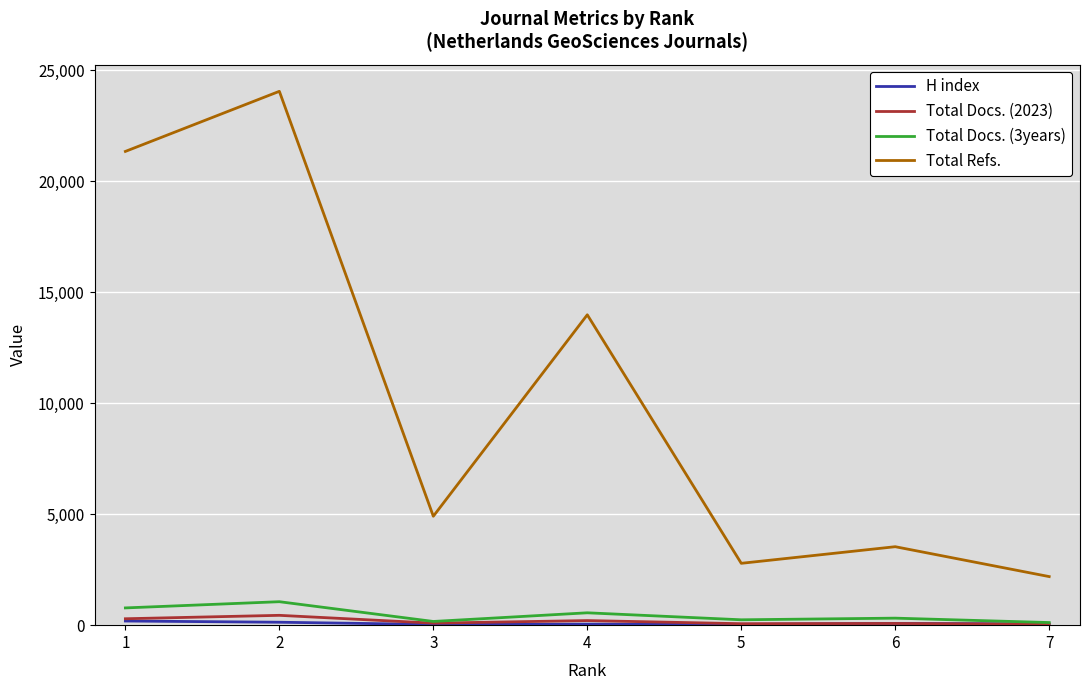

Which series has the widest spread of values?

Total Refs.